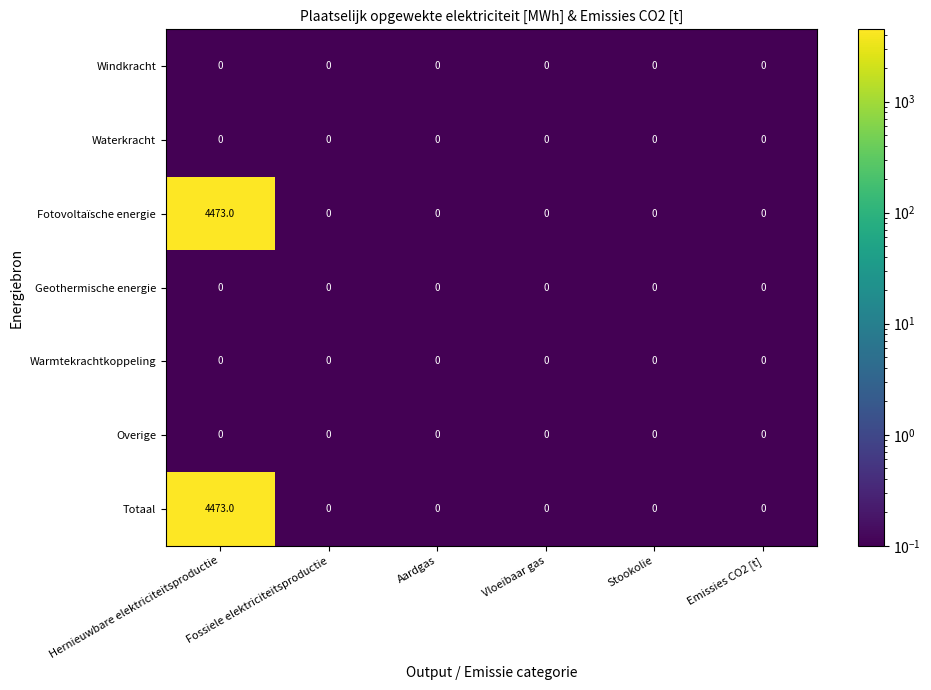

The Fotovoltaïsche energie series shows 0 at Vloeibaar gas. True or false?

True